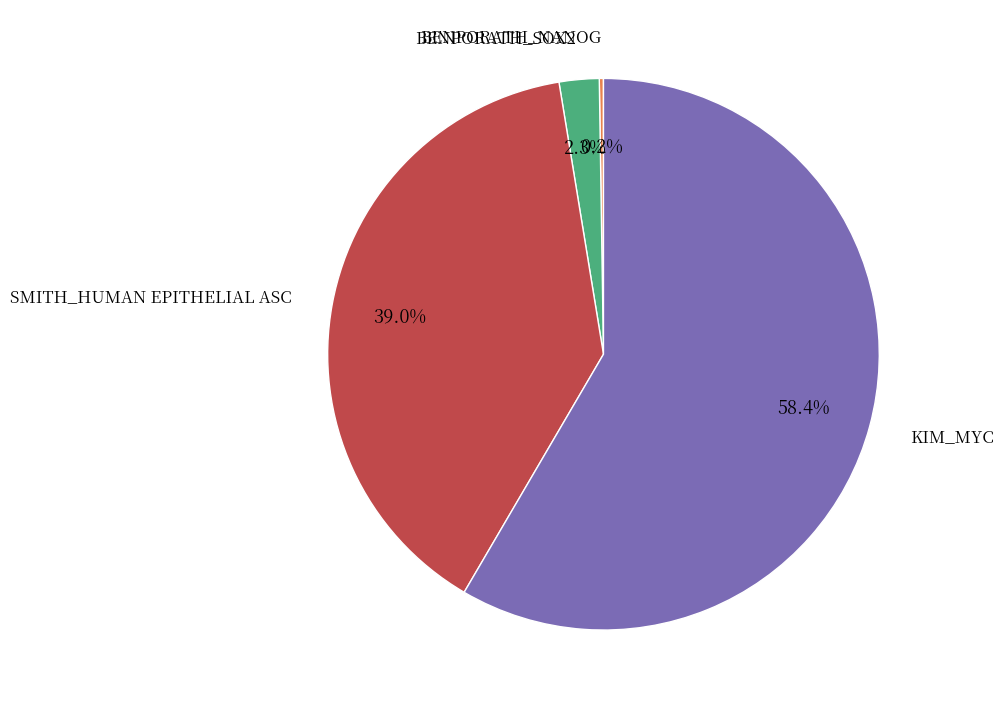

Is there any slice that represents more than half of the pie?

Yes